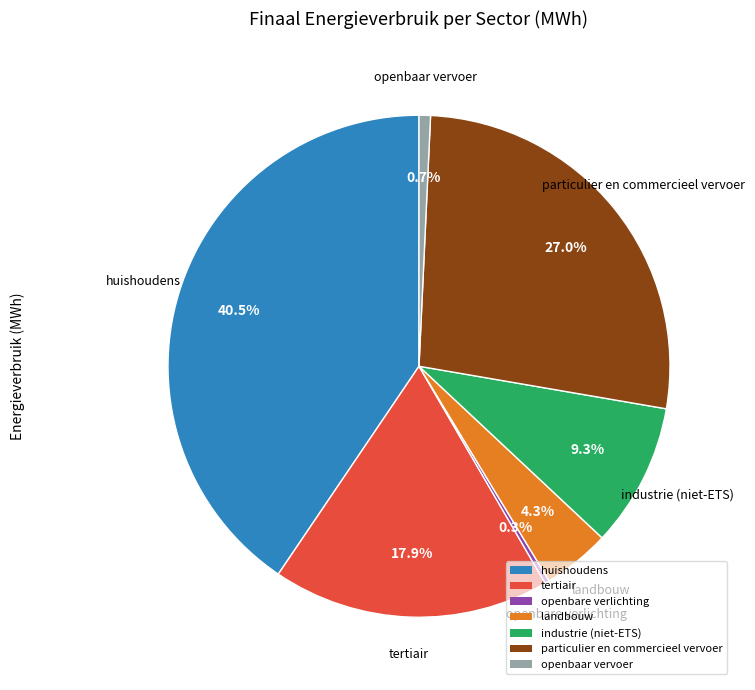

To the nearest percent, what percentage of the pie is industrie (niet-ETS)?

9%